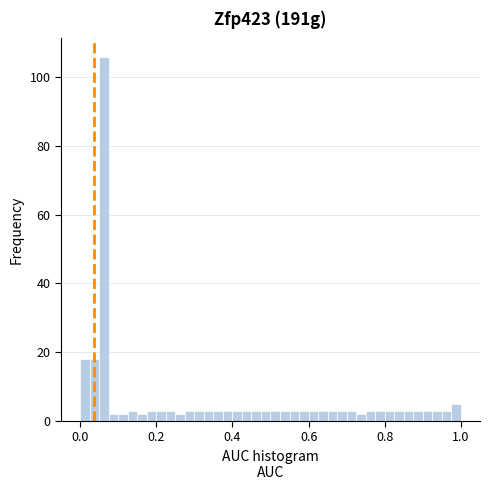

Around what value on the x-axis is the tallest bar? Give the approximate position of its centre, as read against the axis.

0.06